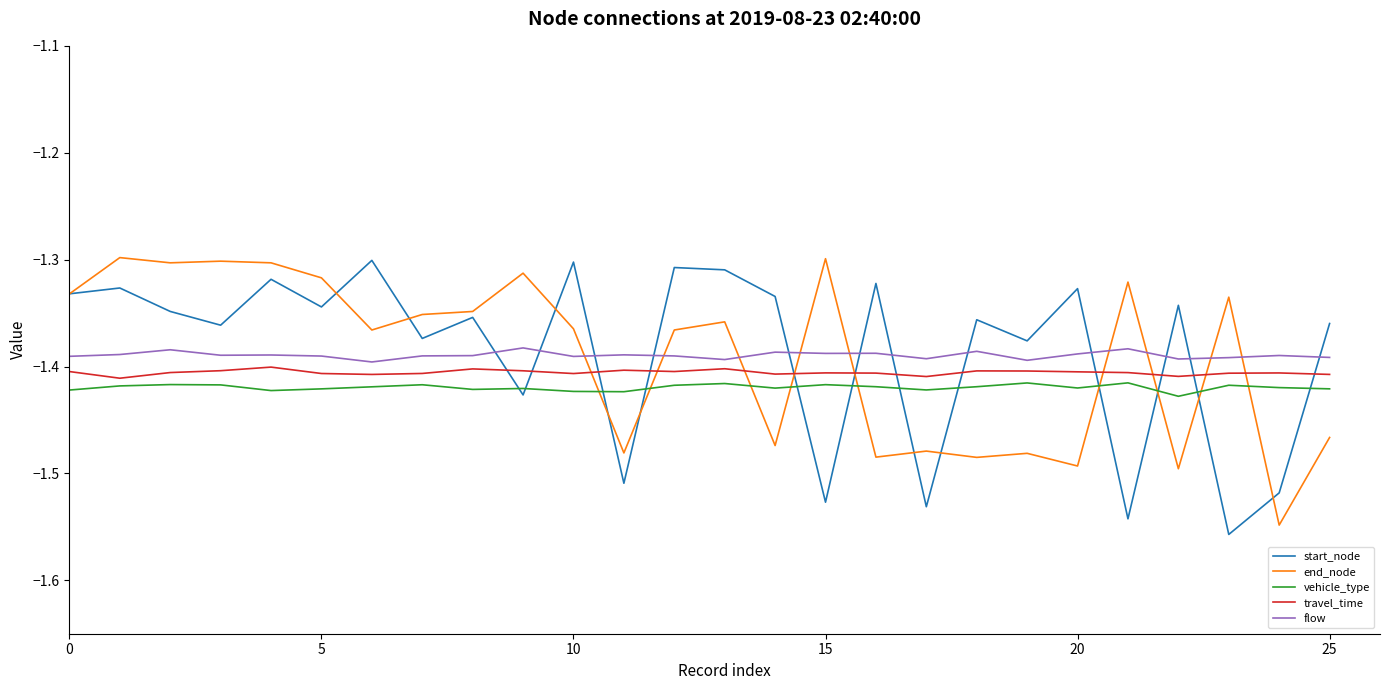

What is the sum of all vehicle_type values?

-36.9